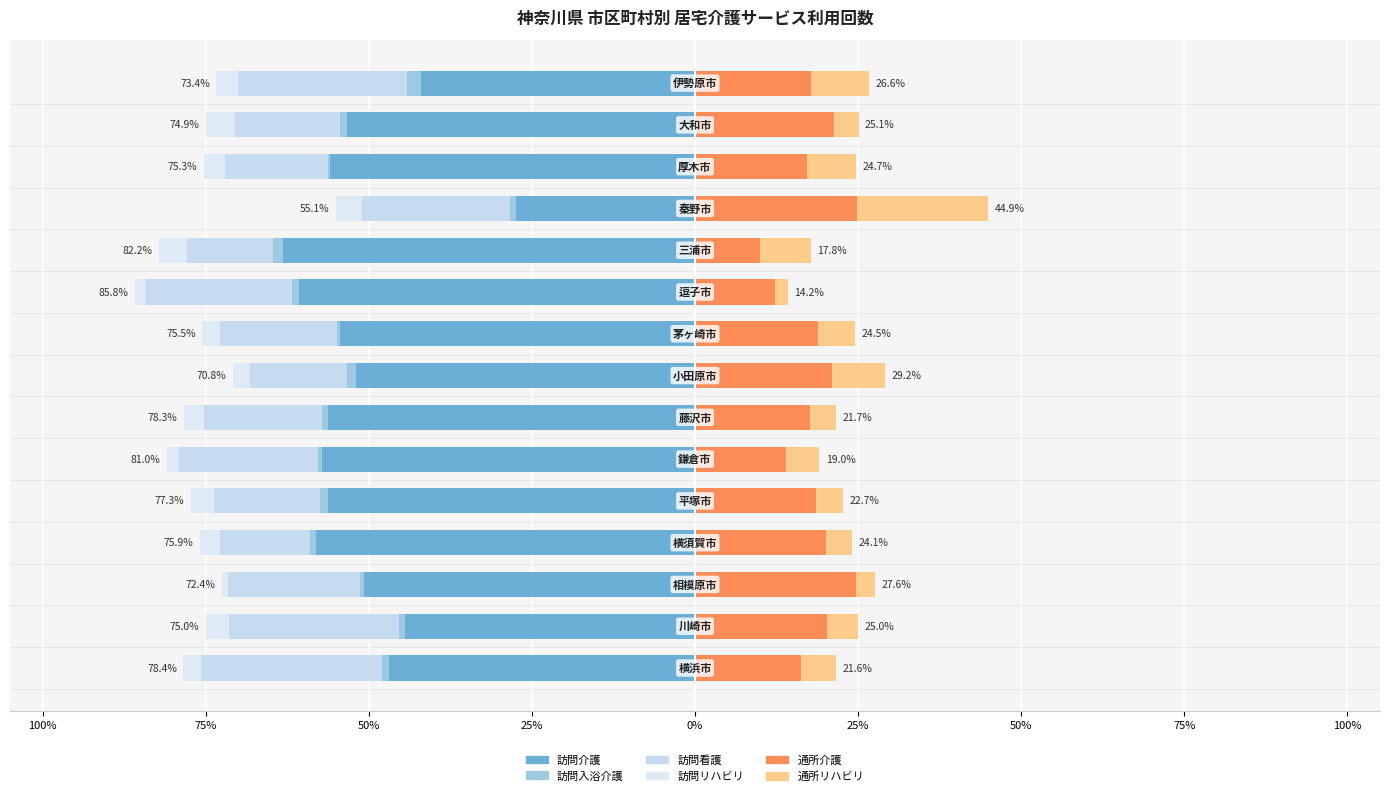

Reading left to right, what are all the values shown in this chart?

訪問介護: -47.0	-44.5	-50.7	-58.1	-56.2	-57.2	-56.2	-51.9	-54.4	-60.8	-63.2	-27.5	-56.0	-53.3	-42.1
訪問入浴介護: -1.0	-0.8	-0.6	-0.9	-1.3	-0.6	-0.9	-1.4	-0.5	-1.1	-1.6	-0.8	-0.3	-1.1	-2.1
訪問看護: -27.7	-26.2	-20.2	-13.8	-16.2	-21.3	-18.2	-14.8	-18.0	-22.4	-13.2	-22.7	-15.8	-16.0	-25.9
訪問リハビリ: -2.7	-3.5	-0.9	-3.2	-3.6	-1.9	-3.0	-2.7	-2.7	-1.6	-4.3	-4.0	-3.2	-4.5	-3.3
通所介護: 16.3	20.3	24.6	20.1	18.6	13.9	17.7	21.0	18.9	12.2	9.9	24.8	17.1	21.3	17.7
通所リハビリ: 5.3	4.7	2.9	4.0	4.1	5.1	4.0	8.2	5.6	2.0	7.8	20.1	7.6	3.8	8.9